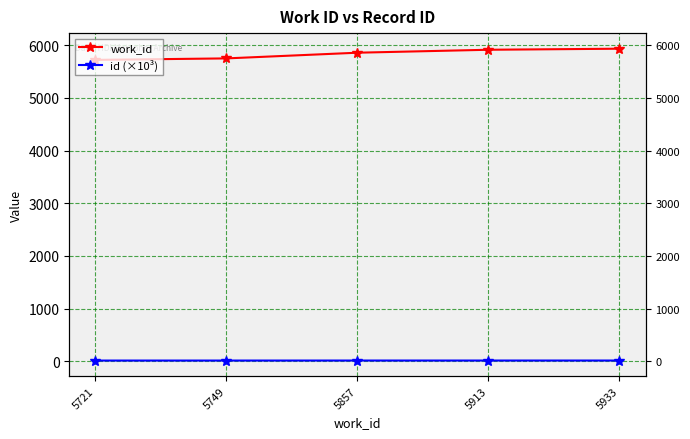

True or false: work_id has more than 0 points higher than both neighbors.

False